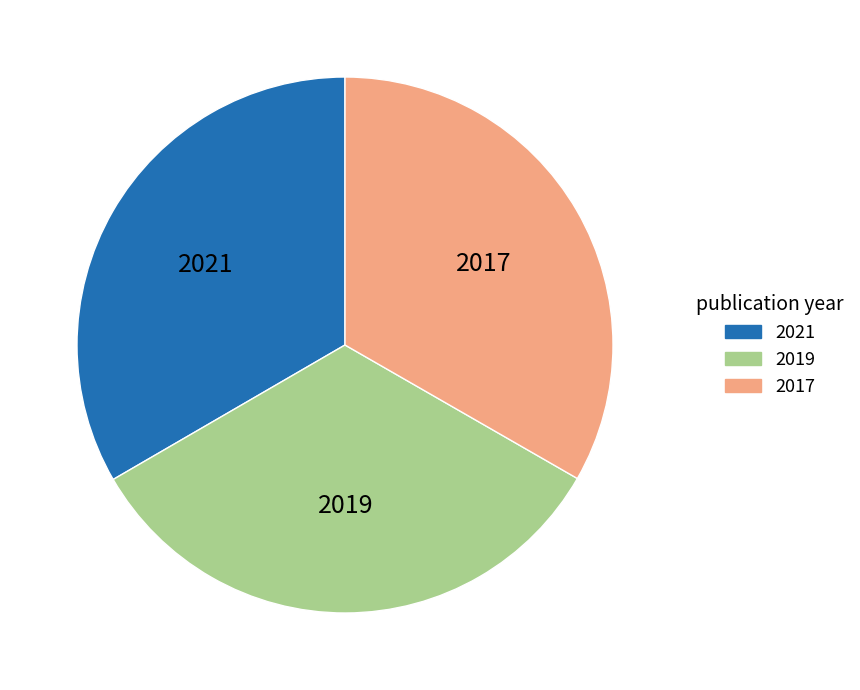

Is there a majority slice in this chart?

No